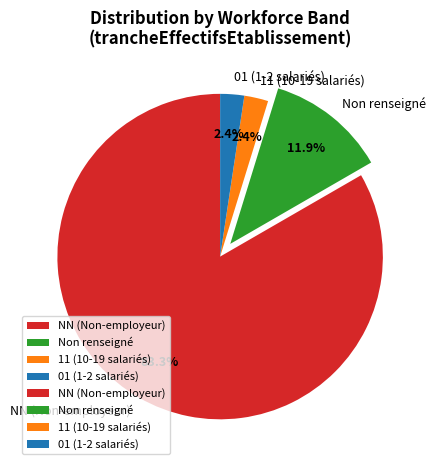

How many slices are in this pie chart?

4